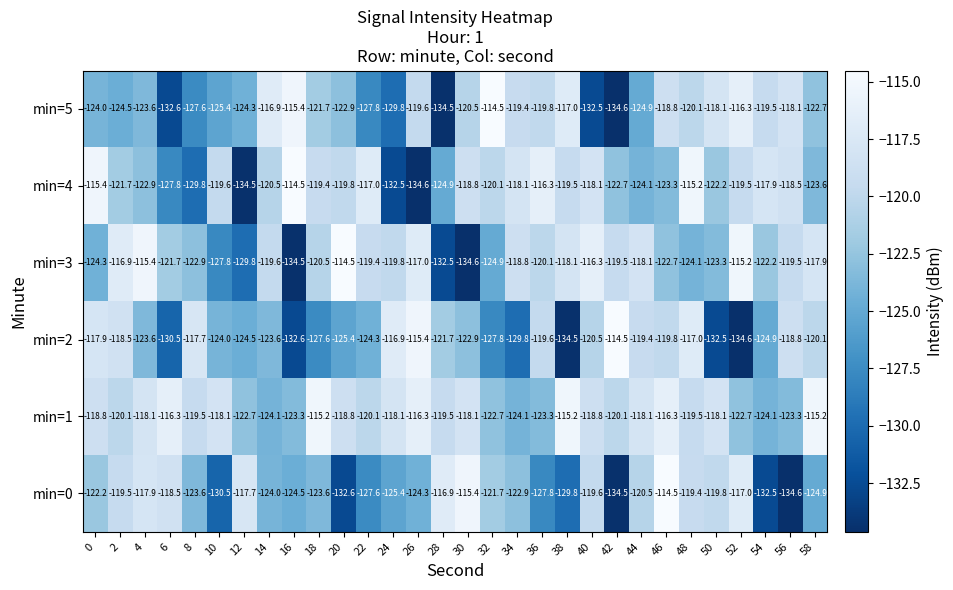

At which label does min=2 reach its peak?

42